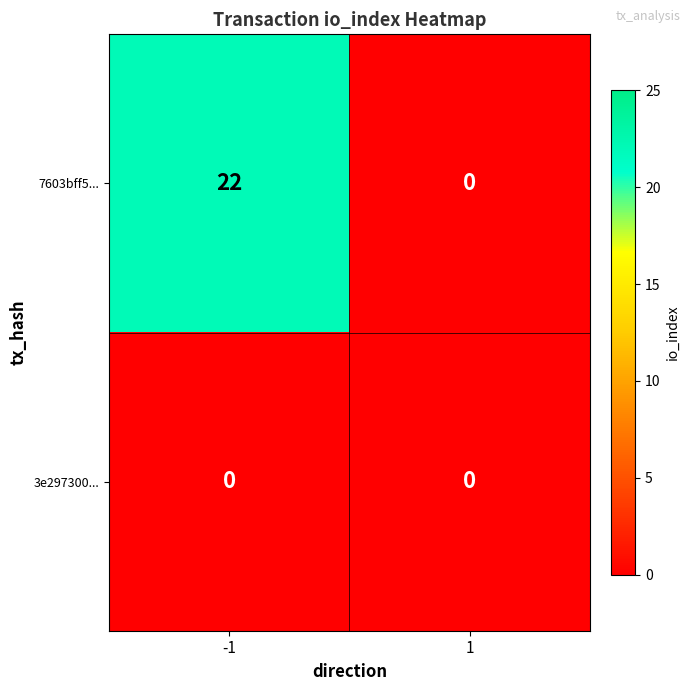

What is the total value across all series at -1?

22